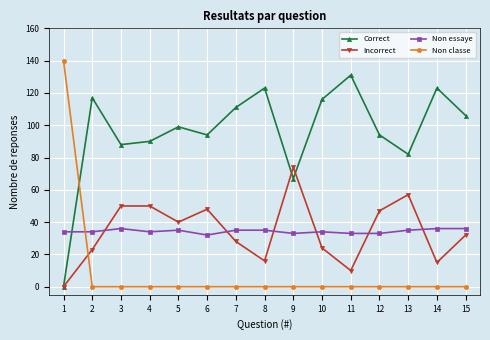

What is the spread (max minus min) of values at 7?

111